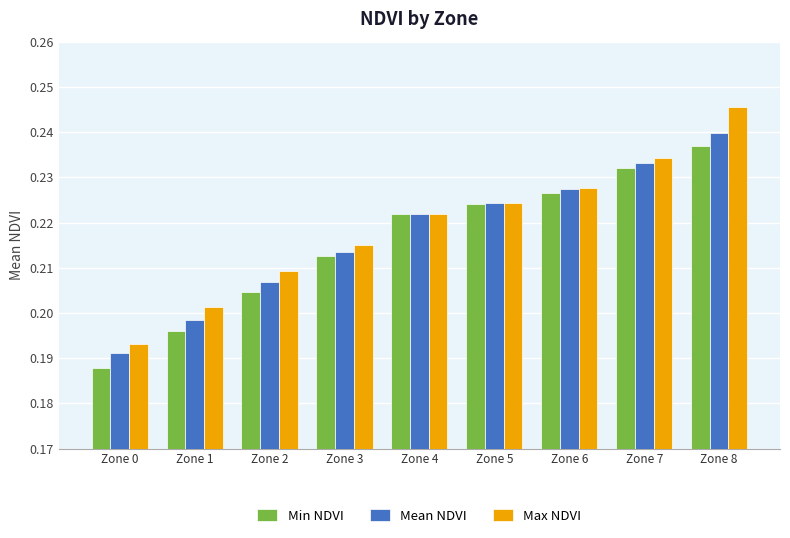

Count the number of data series in this chart.

3